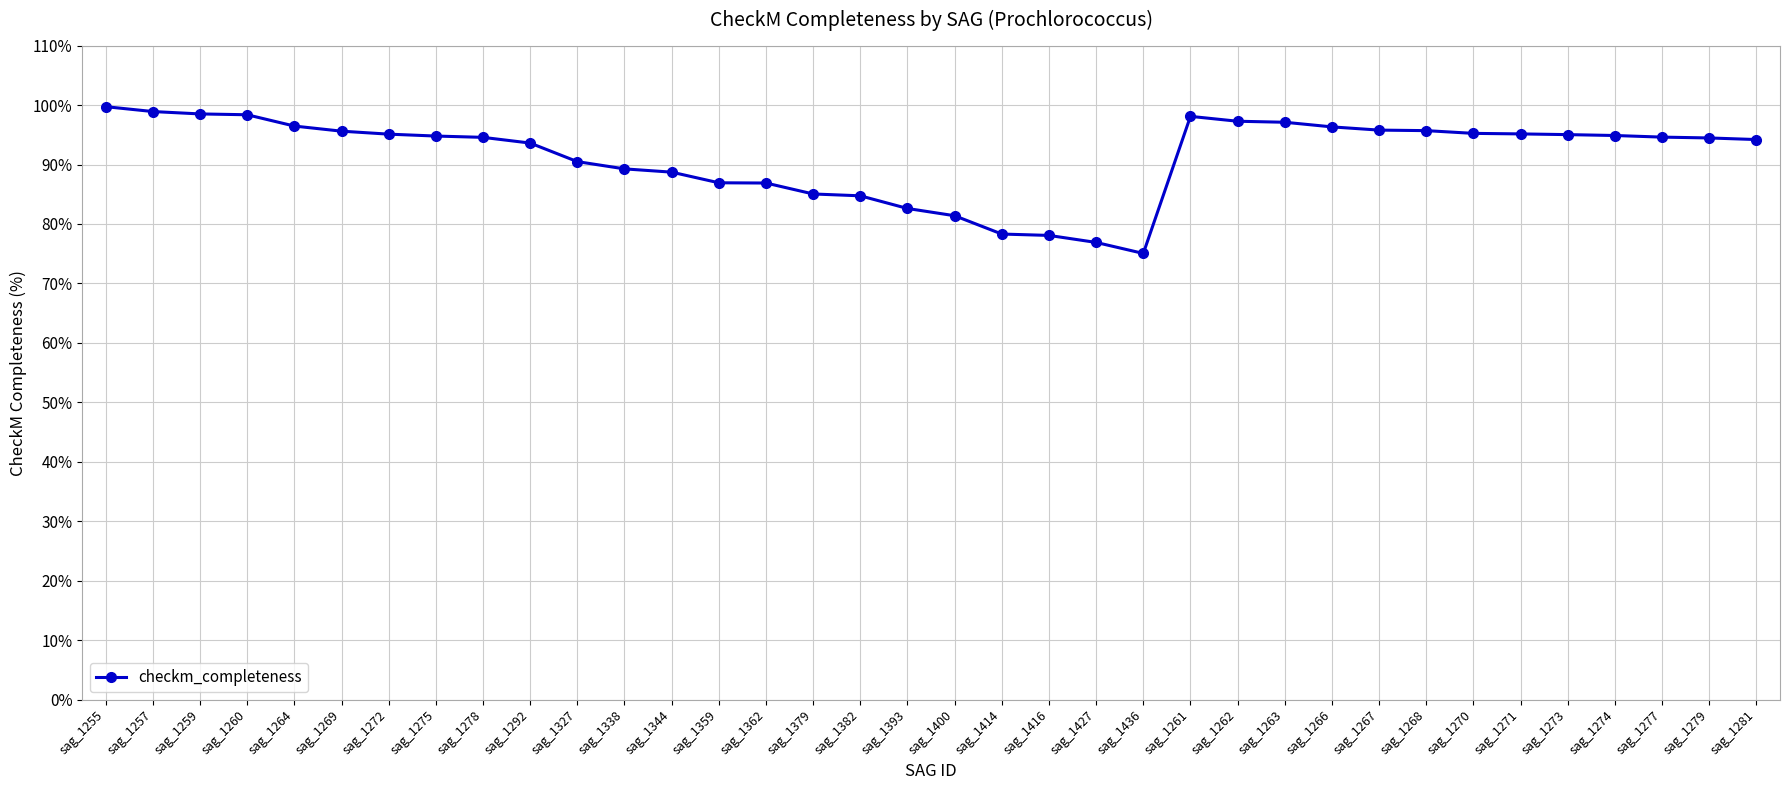

Approximately how many times larger is the value at sag_1436 compared to sag_1393?

0.9